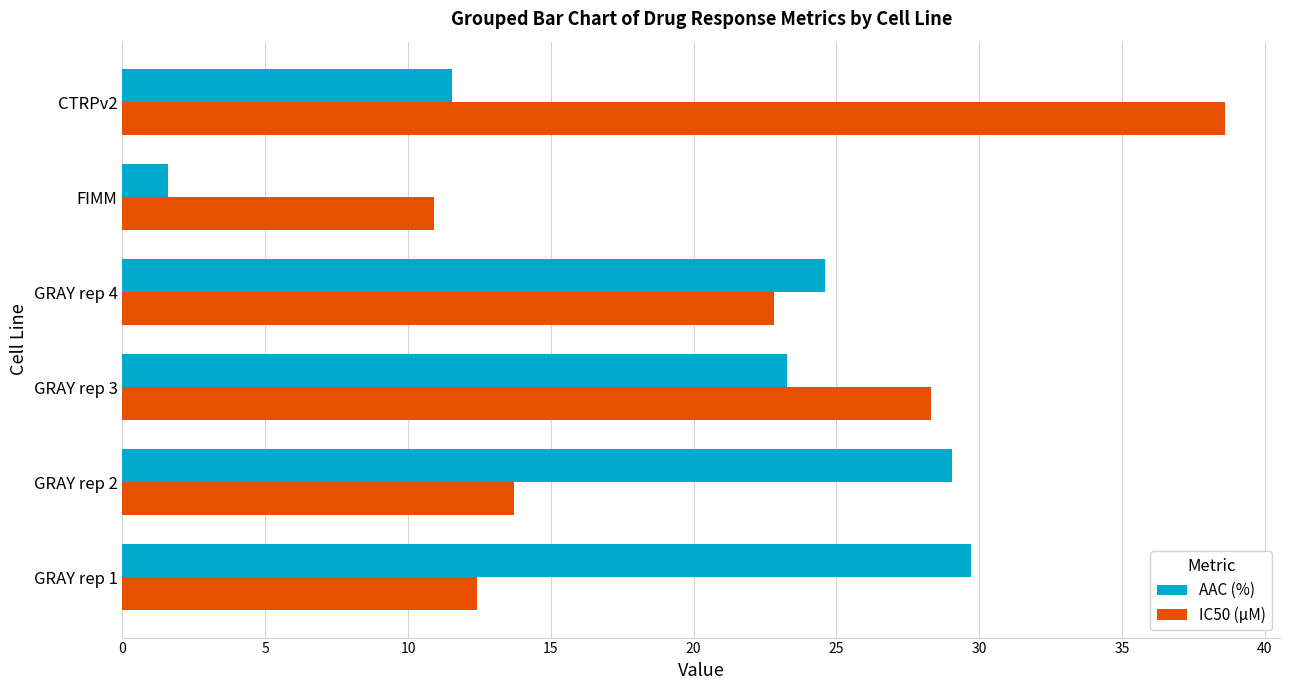

How many data points does each series have?

6